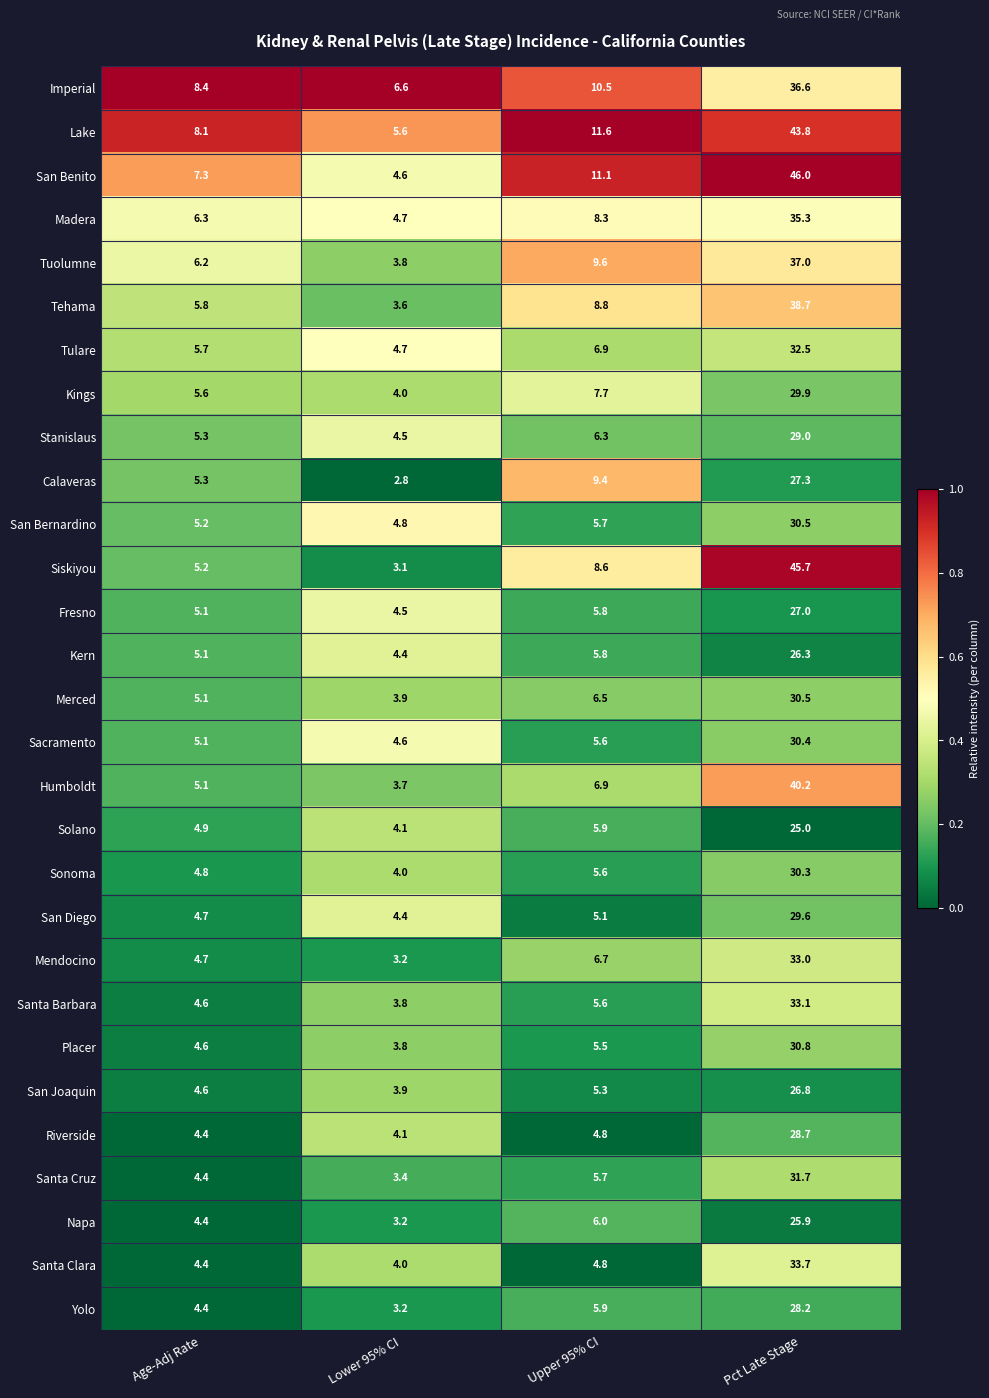

What is the difference between the second highest and second lowest values in the San Benito series?

3.8